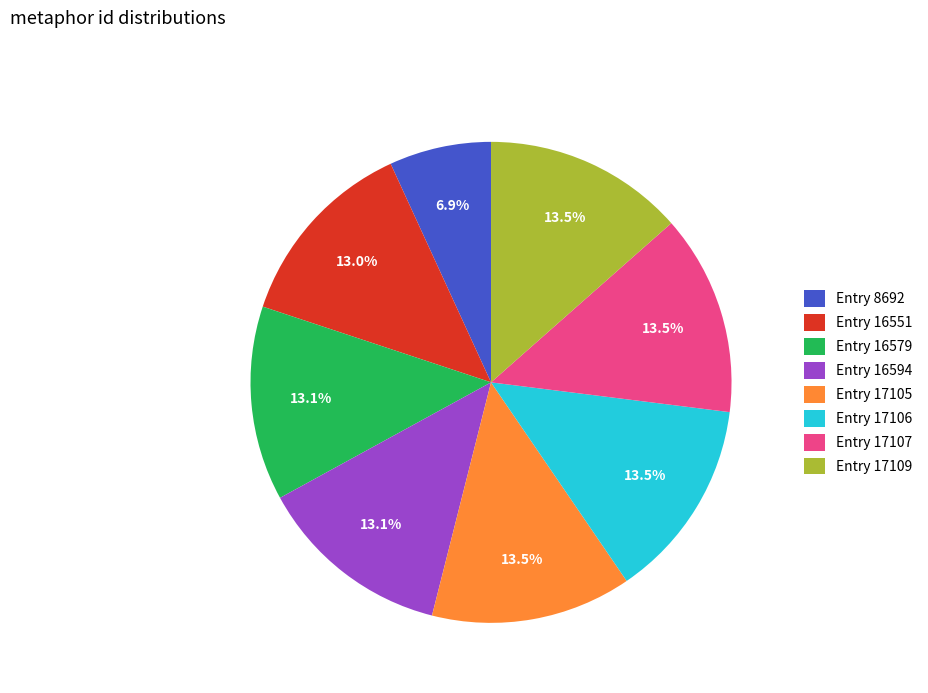

Does Entry 8692 represent more than half of the total?

No